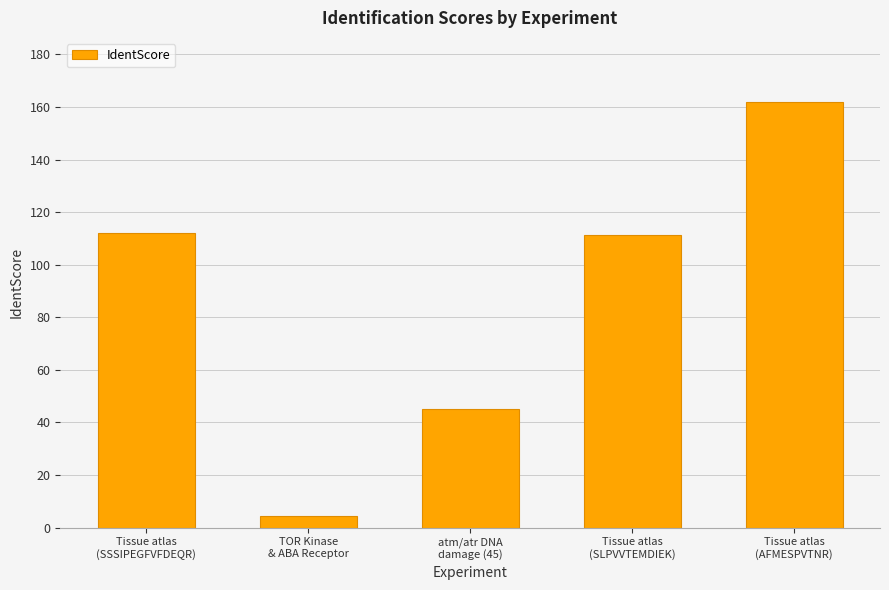

What is the label of the 3rd bar from the left?

atm/atr DNA
damage (45)